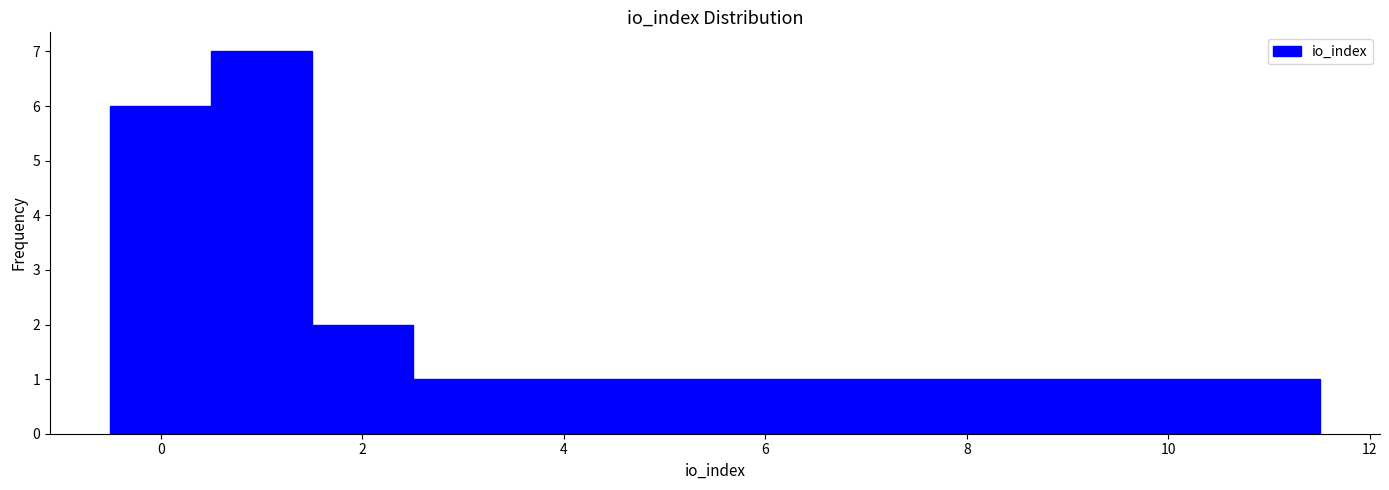

Reading left to right, transcribe this chart: for each bar, give the range it covers on the x-axis and its height. Neither the bar edges nor the heights are printed on the chart, so give them approximately, as read against the axes.

-0.5 to 0.5: 6
0.5 to 1.5: 7
1.5 to 2.5: 2
2.5 to 3.5: 1
3.5 to 4.5: 1
4.5 to 5.5: 1
5.5 to 6.5: 1
6.5 to 7.5: 1
7.5 to 8.5: 1
8.5 to 9.5: 1
9.5 to 10.5: 1
10.5 to 11.5: 1